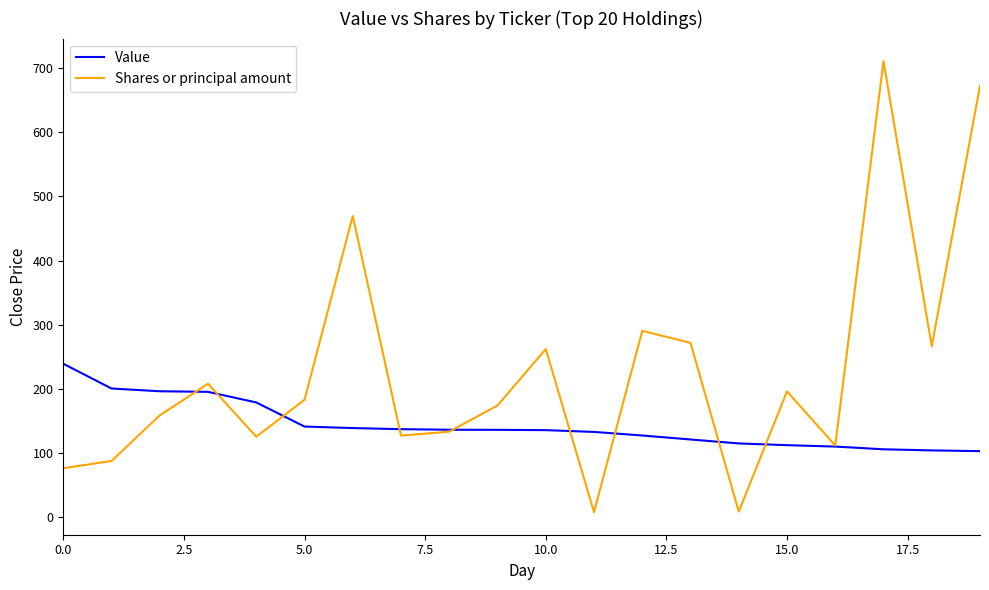

After their last crossing, which series has the higher values: Shares or principal amount or Value?

Shares or principal amount